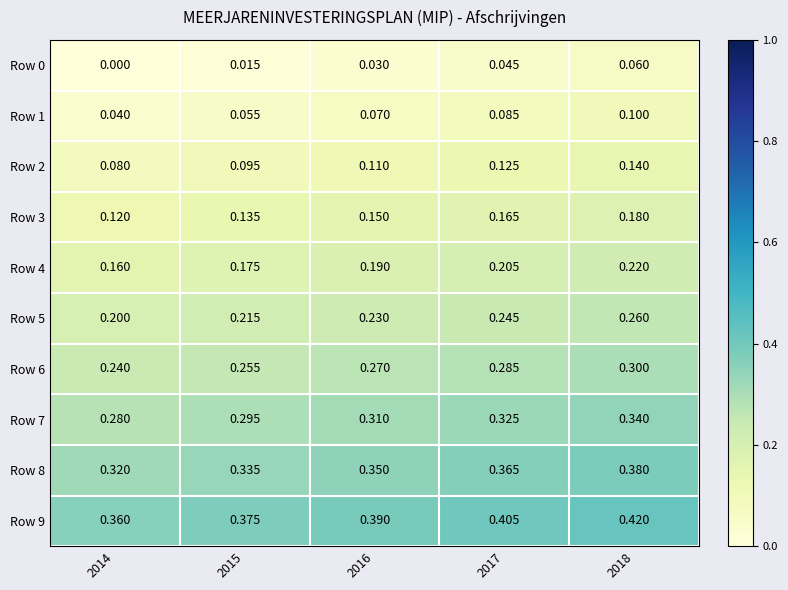

Is the value of Row 0 at 2014 greater than the value of Row 6 at 2018?

No